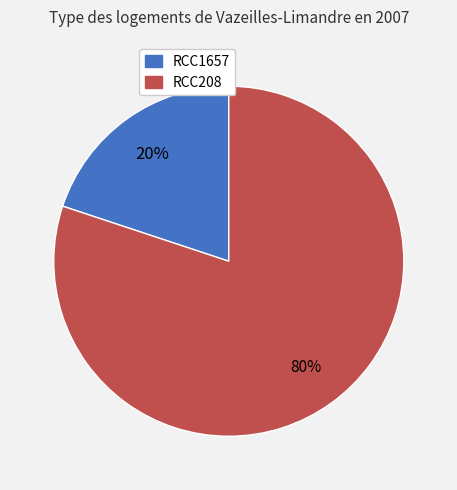

What is the largest slice in the pie chart?

RCC208